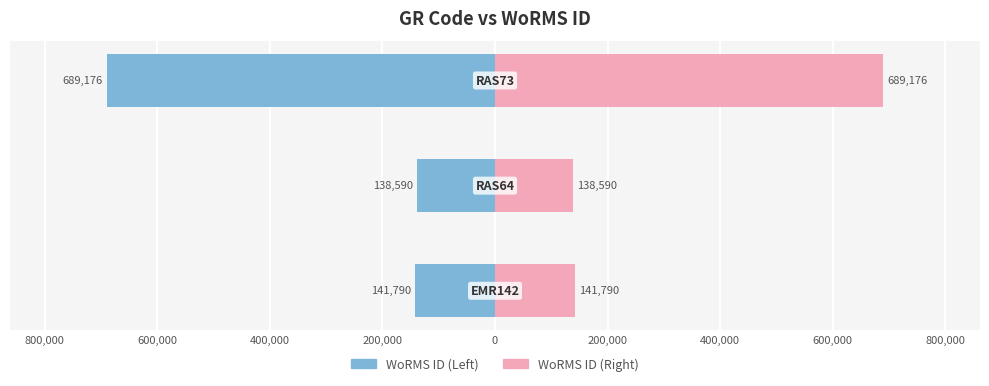

How many data points in WoRMS ID (Left) are less than -141790?

1